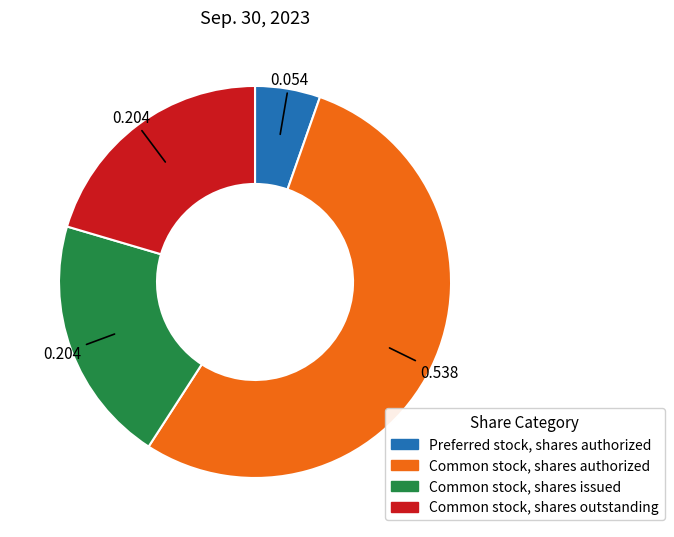

Which category has the biggest portion of the pie?

Common stock, shares authorized